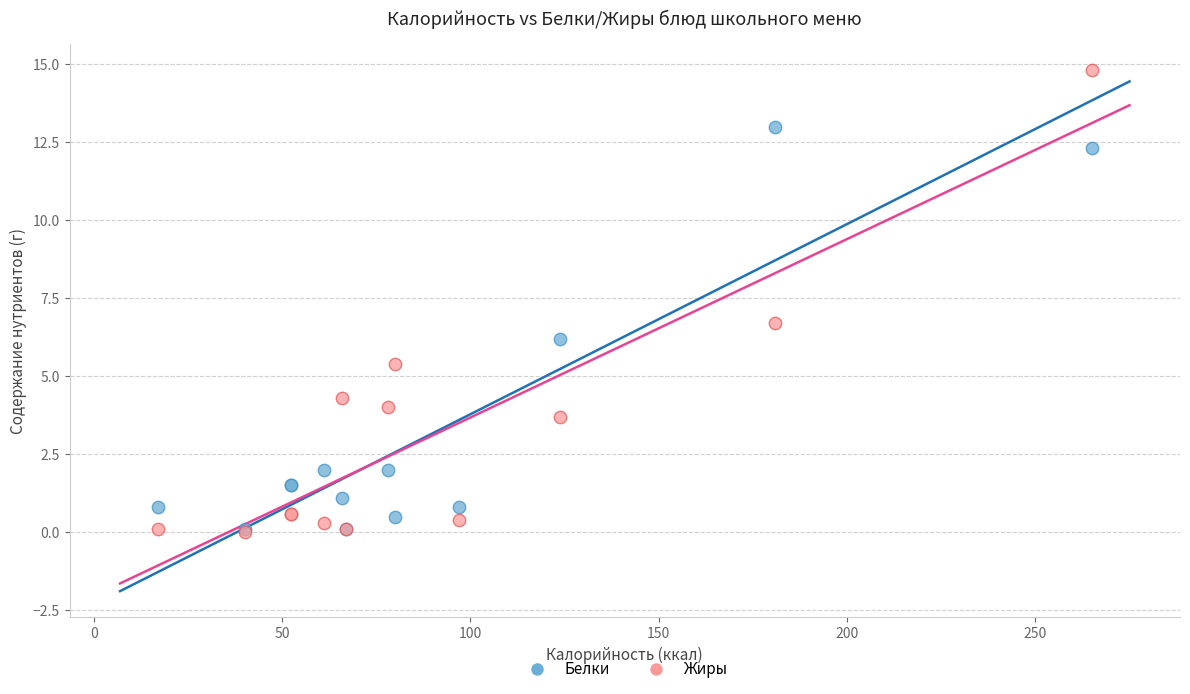

What are all the series names shown in the legend?

Белки, Жиры